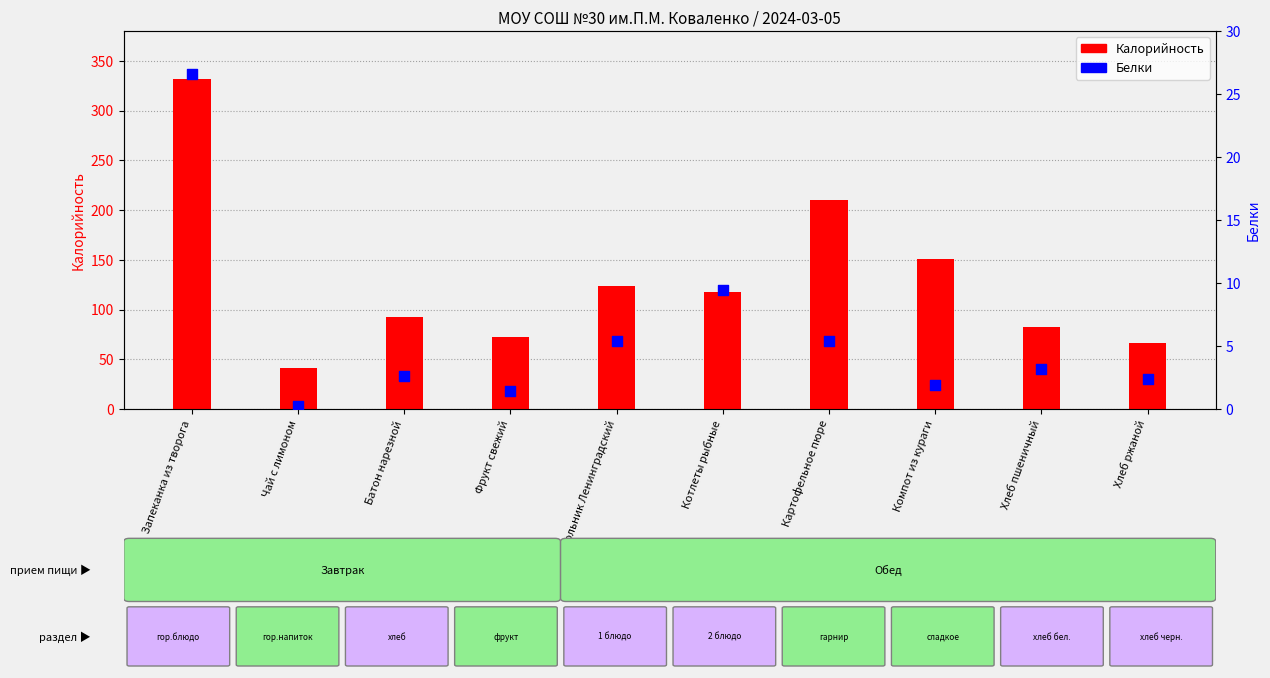

Which series reaches the minimum Y coordinate?

Белки